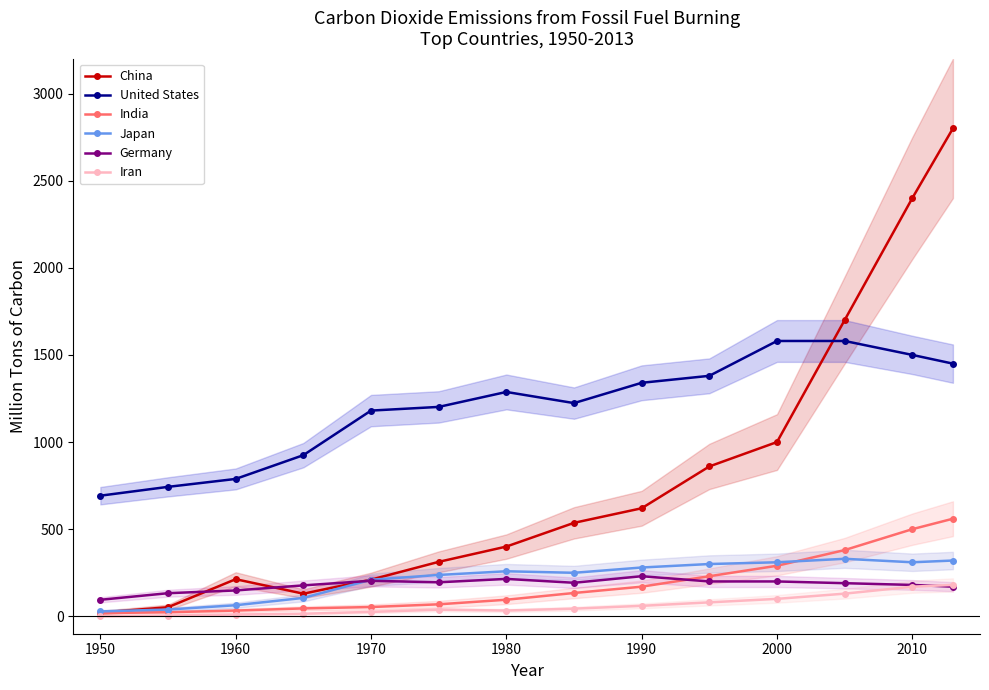

Is the value of Japan at 1970 greater than the value of Iran at 1990?

Yes